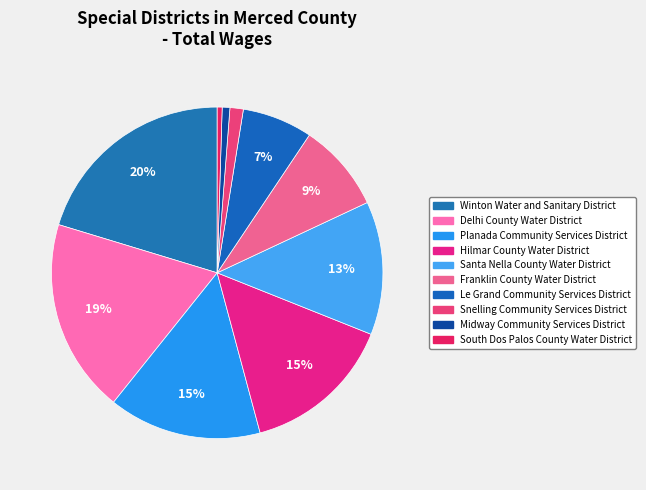

Which slice is the smallest?

South Dos Palos County Water District